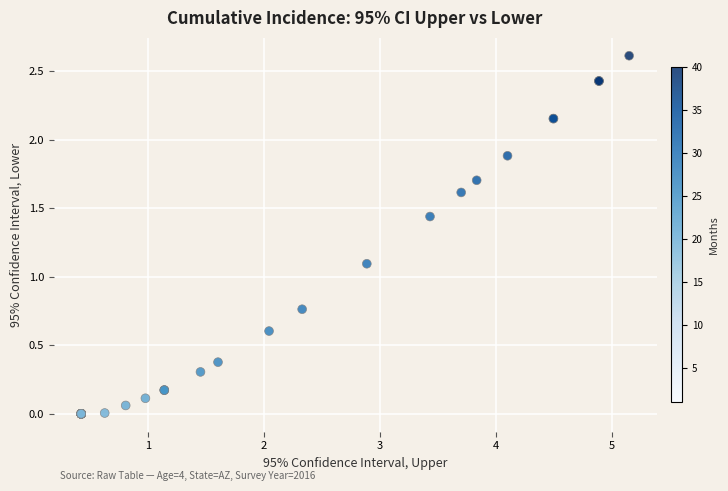

What Y value in the scatter plot is closest to 1?

1.1